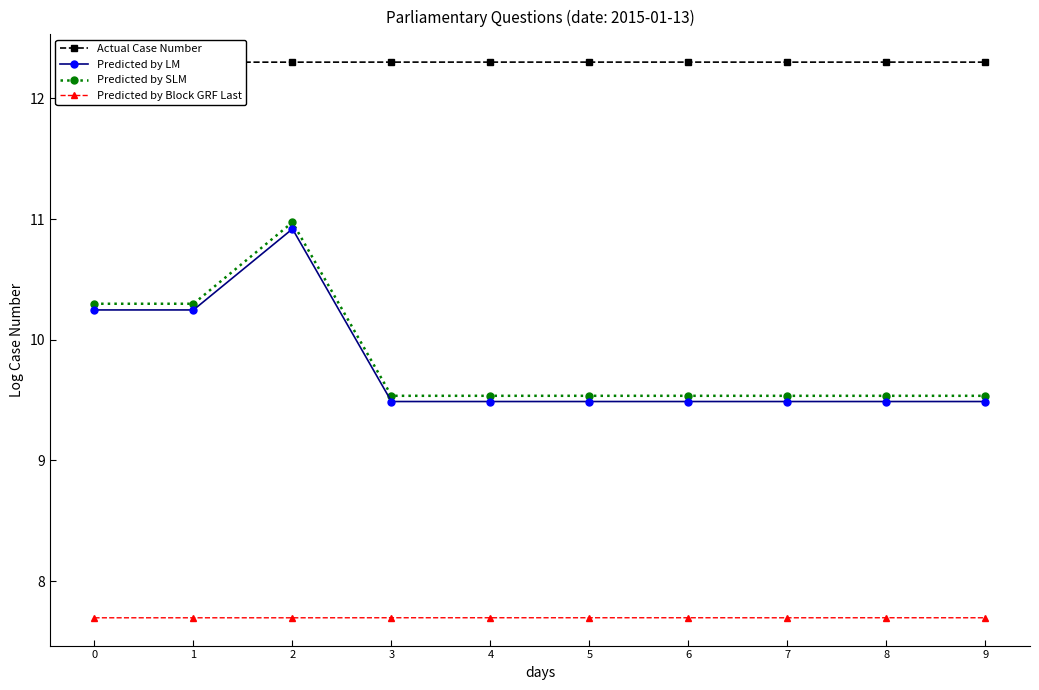

What are all the series names shown in the legend?

Actual Case Number, Predicted by LM, Predicted by SLM, Predicted by Block GRF Last